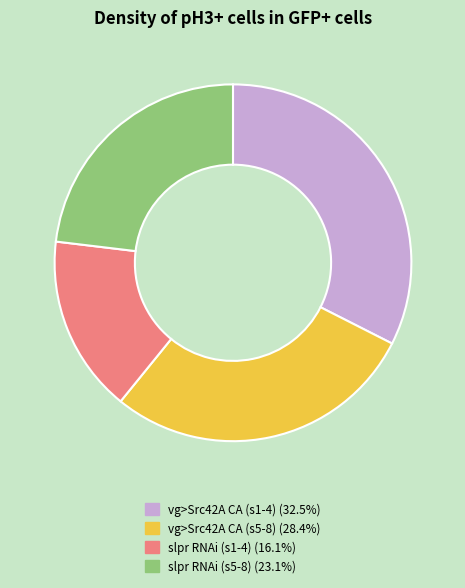

Does any single category account for the majority?

No